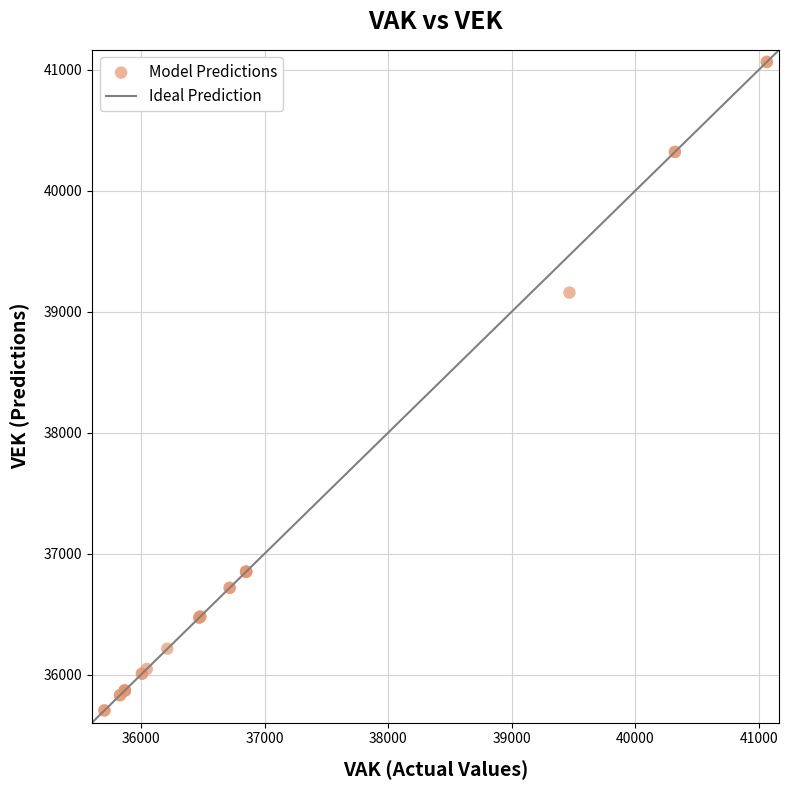

What Y value in the scatter plot is closest to 38385?

39159